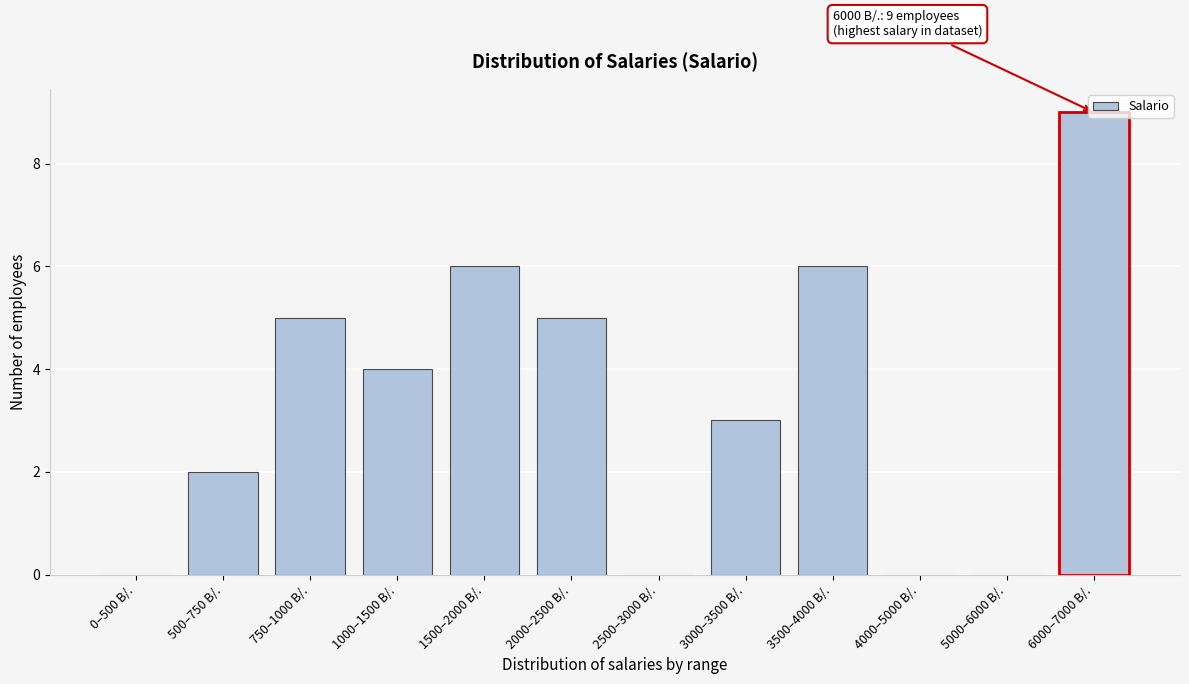

Between 2000–2500 B/. and 1500–2000 B/., which is larger?

1500–2000 B/.